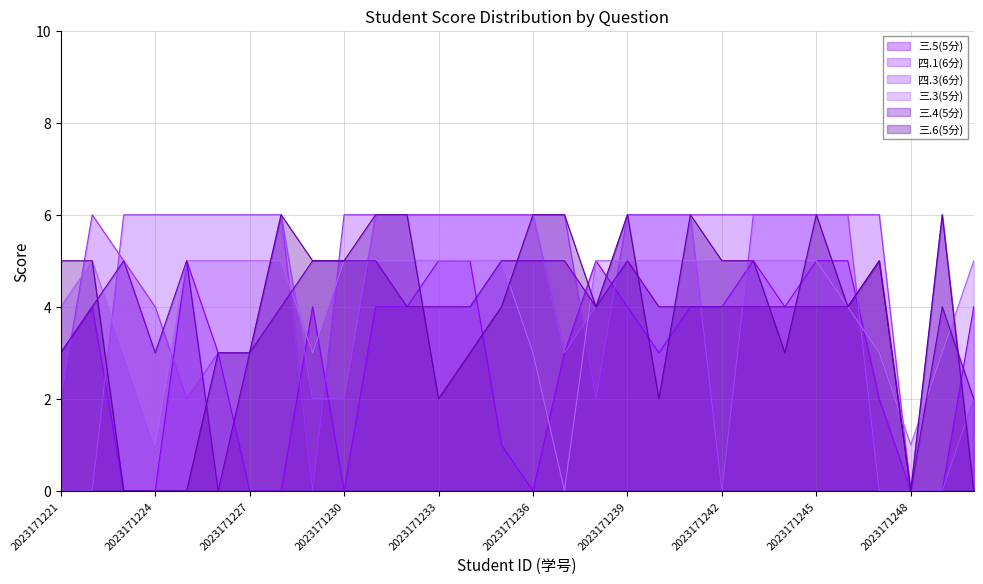

True or false: 四.3(6分) has more than 2 interior local peaks.

False